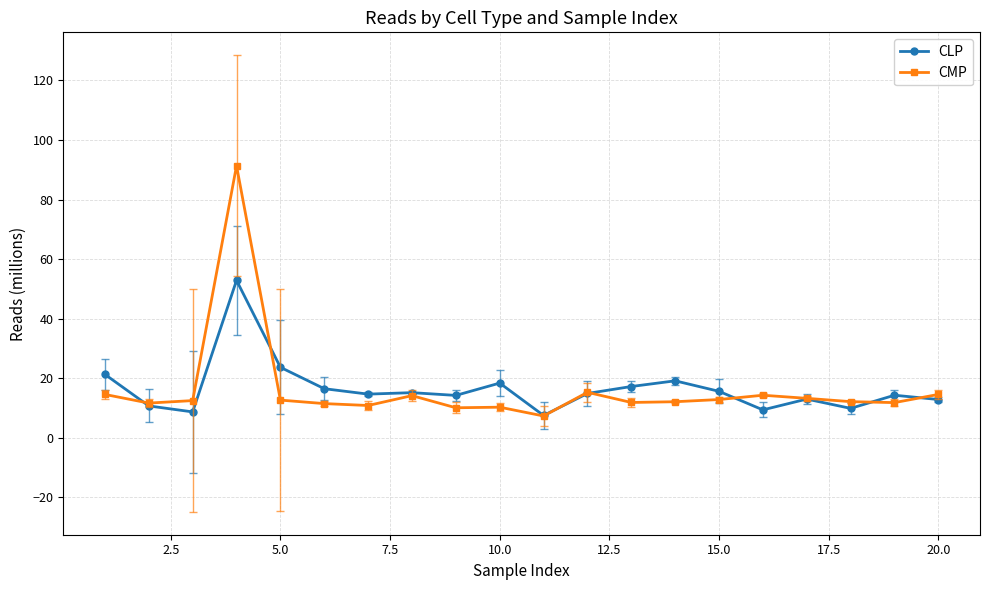

What is the maximum value for CLP?

52.8